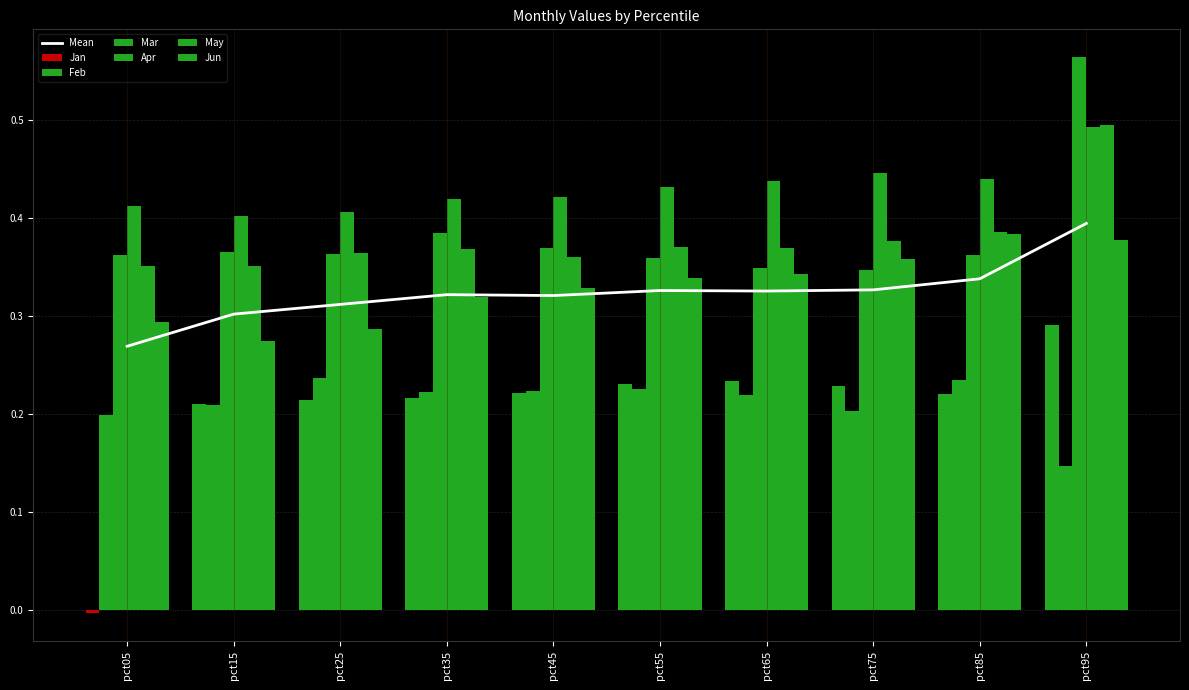

Count the Feb values in the range 0 to 1.

10